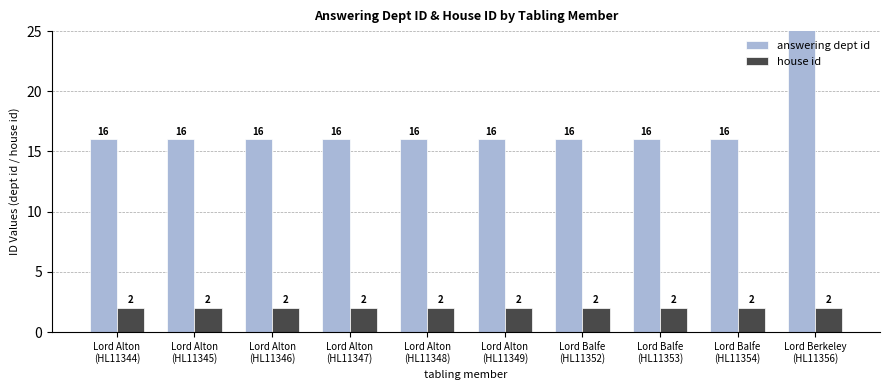

Is it true that house id equals 2 at Lord Alton
(HL11347)?

True